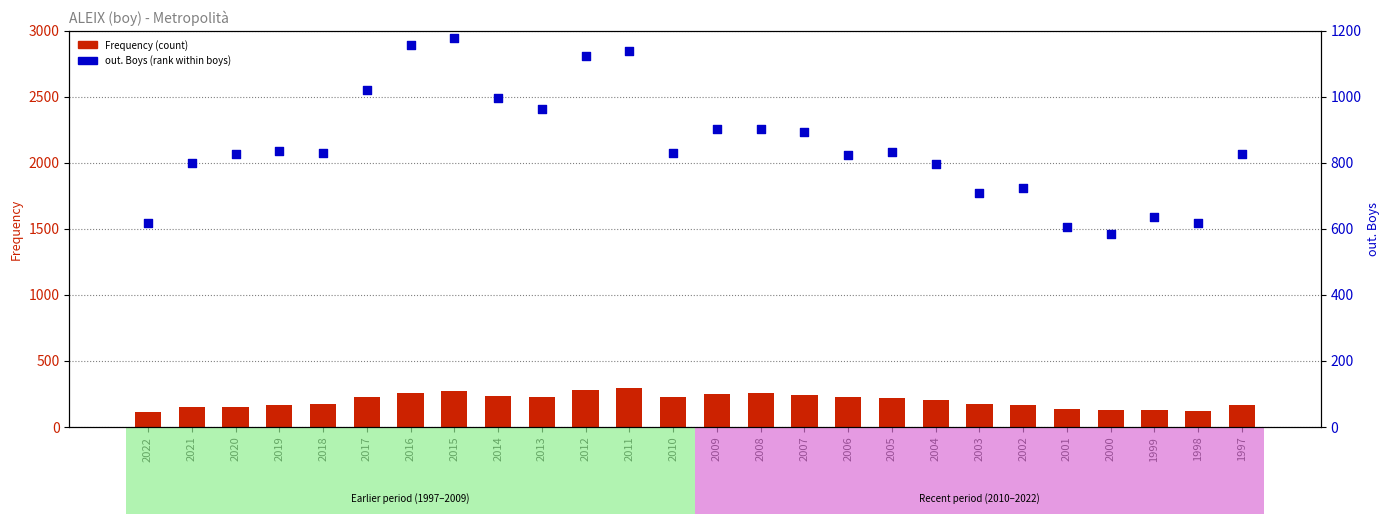

Is the value of Frequency at 2005 greater than the value of out. Boys at 2003?

No